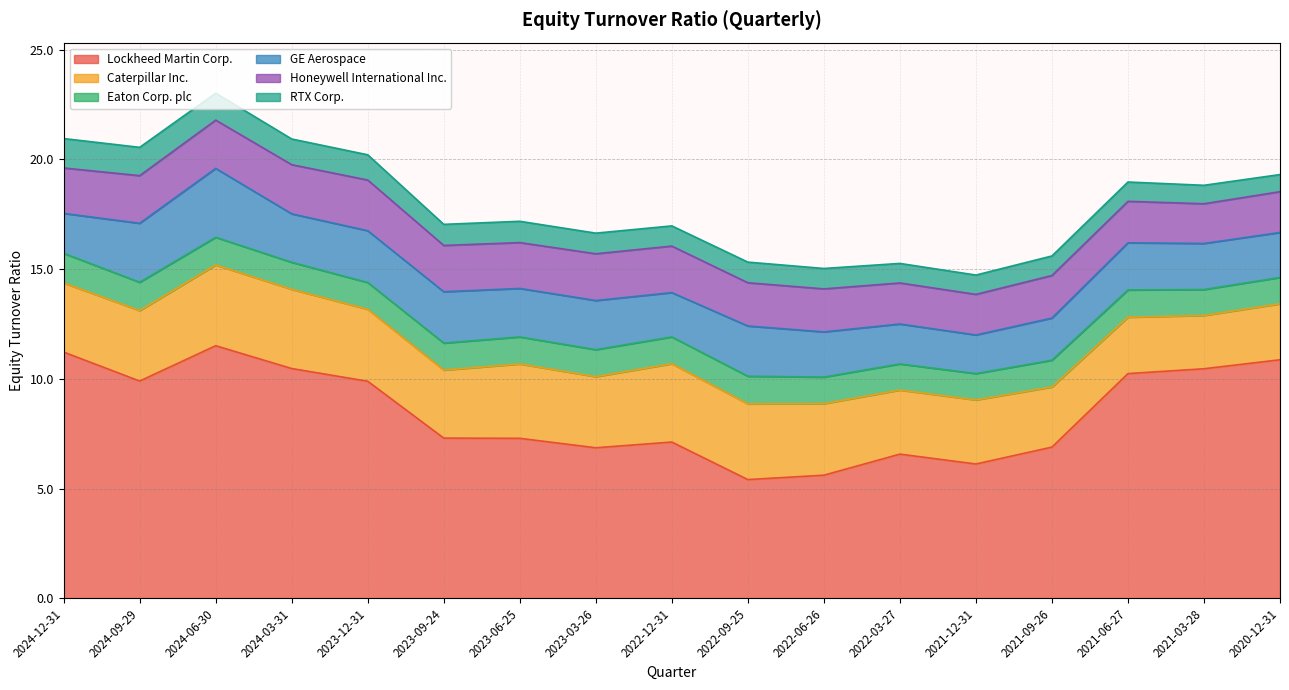

How many lines are shown in the chart?

6